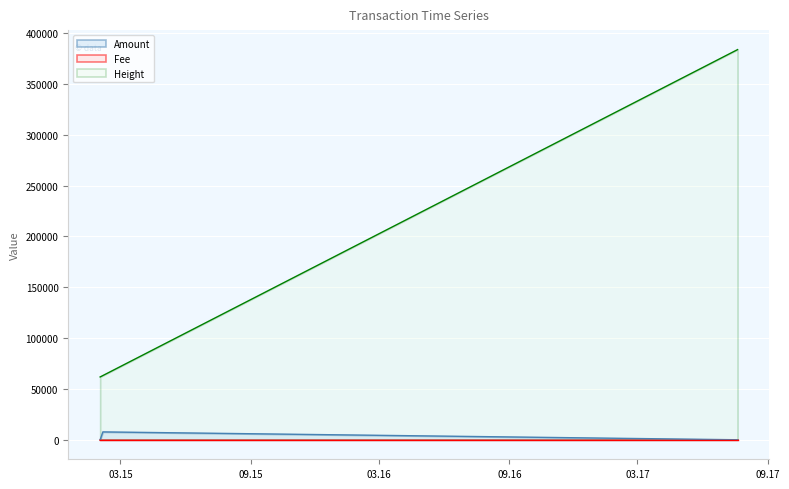

What is the average value of the Amount series?

2579